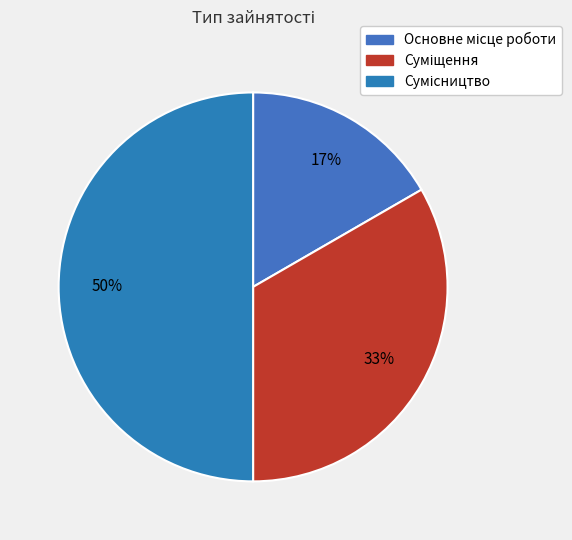

How many segments does this pie chart have?

3